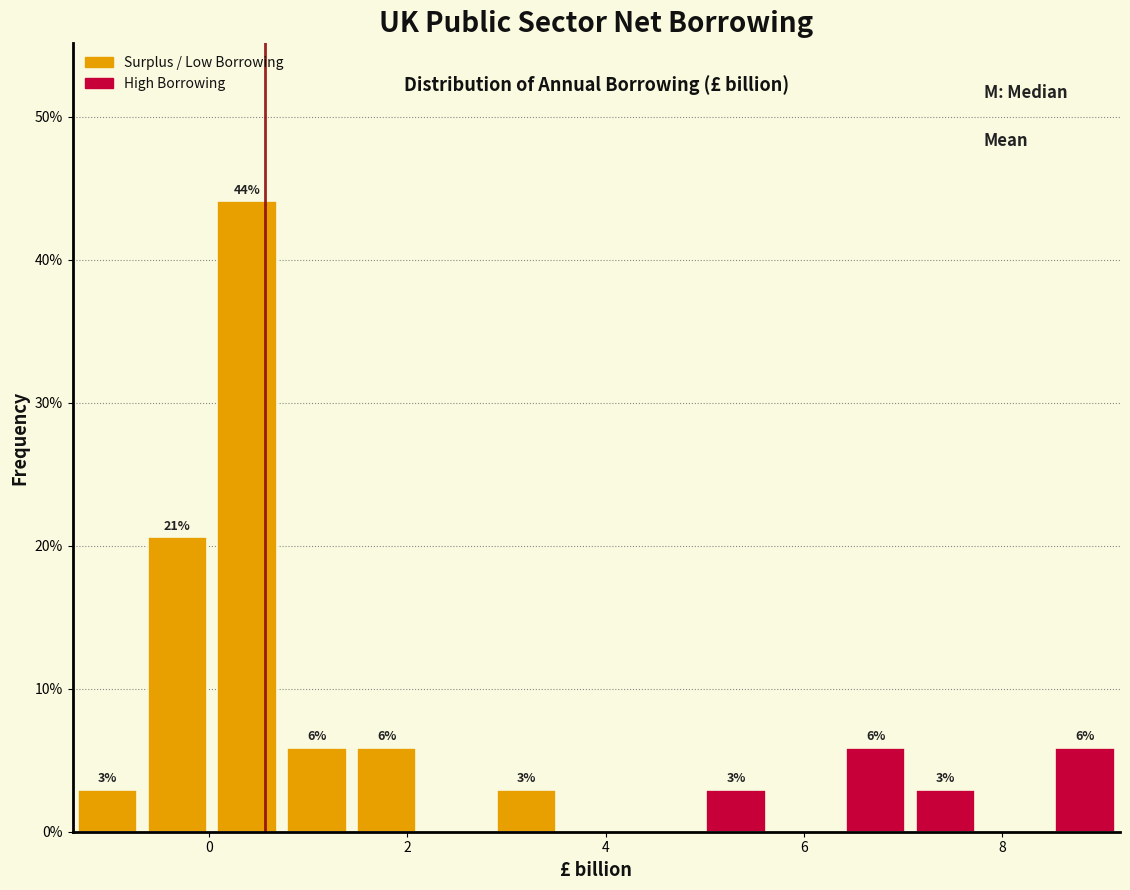

Read against the x-axis, roughly where is the centre of the tallest bar?

0.4